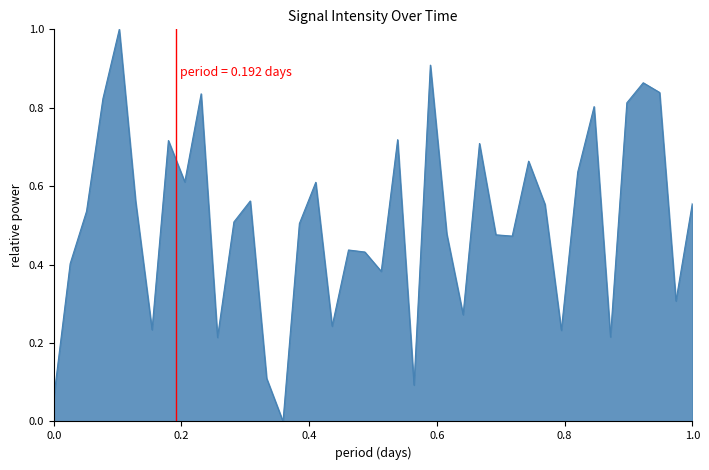

What is the difference between the maximum and minimum values?

1.0